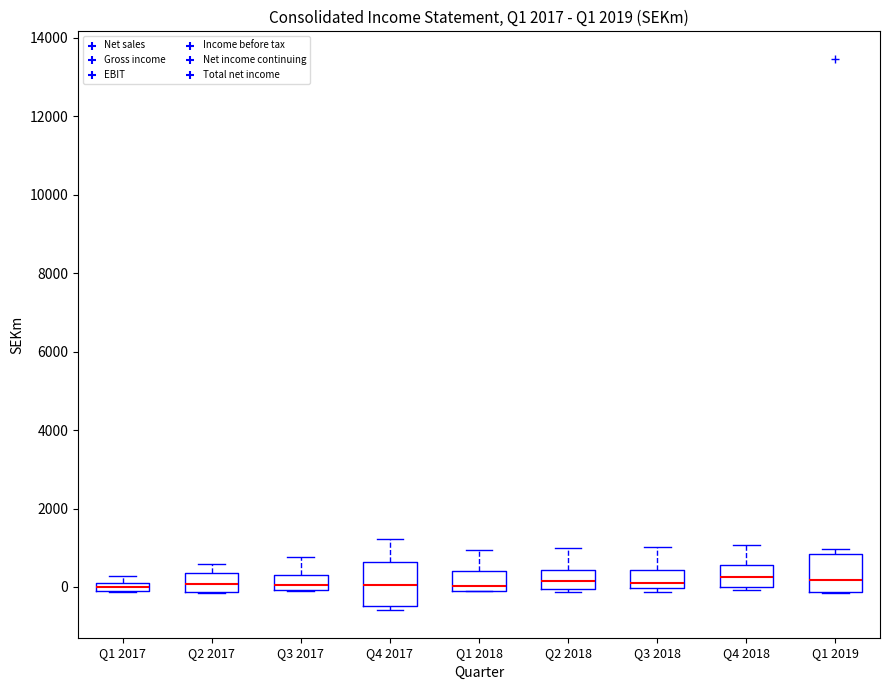

Where does the upper whisker of the box for Q3 2018 end on the y-axis? The values are not printed on the chart, so give them approximately, as read against the axis.

1000